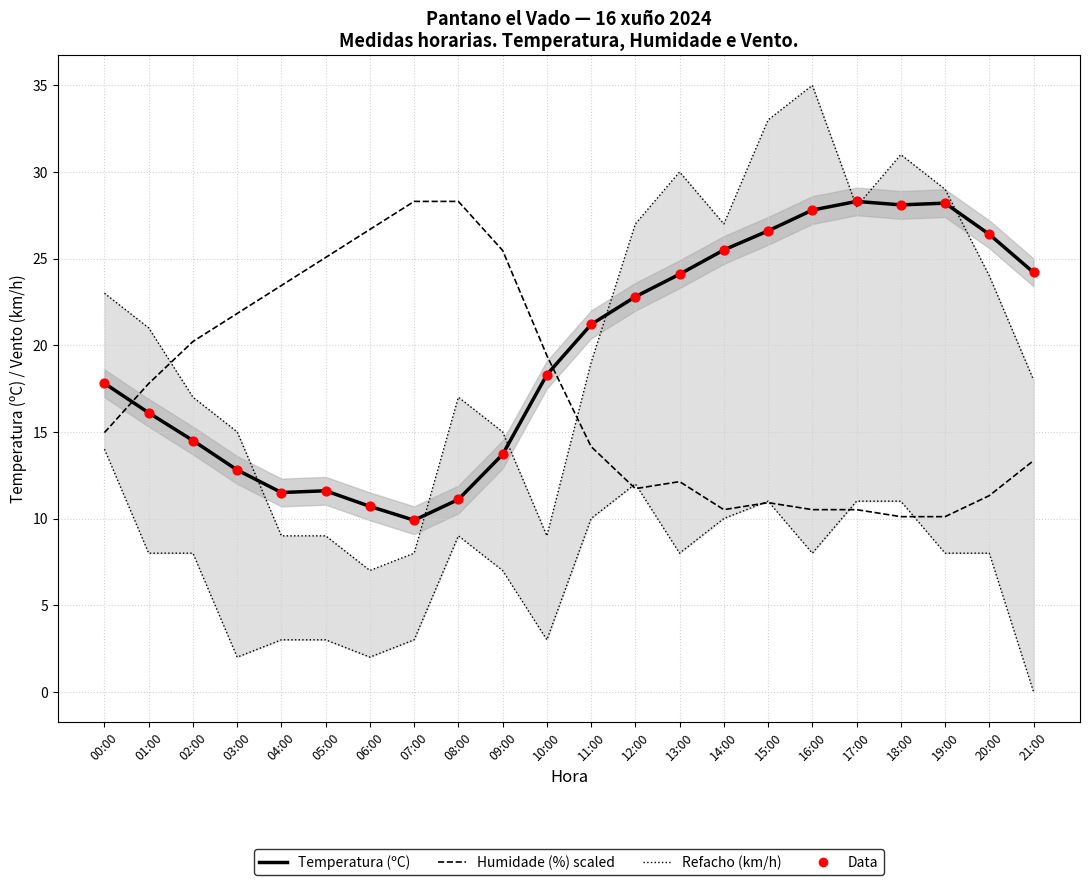

Is the value of Temperatura (ºC) at 09:00 greater than the value of Humidade (%) scaled at 02:00?

No